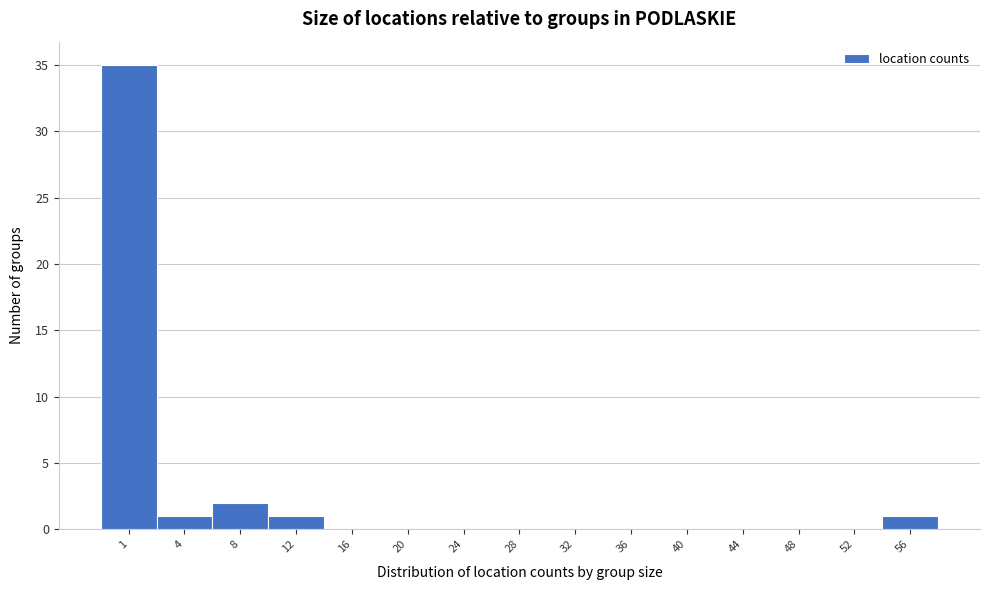

Reading left to right, list all the values displayed in this chart.

1=35	4=1	8=2	12=1	16=0	20=0	24=0	28=0	32=0	36=0	40=0	44=0	48=0	52=0	56=1